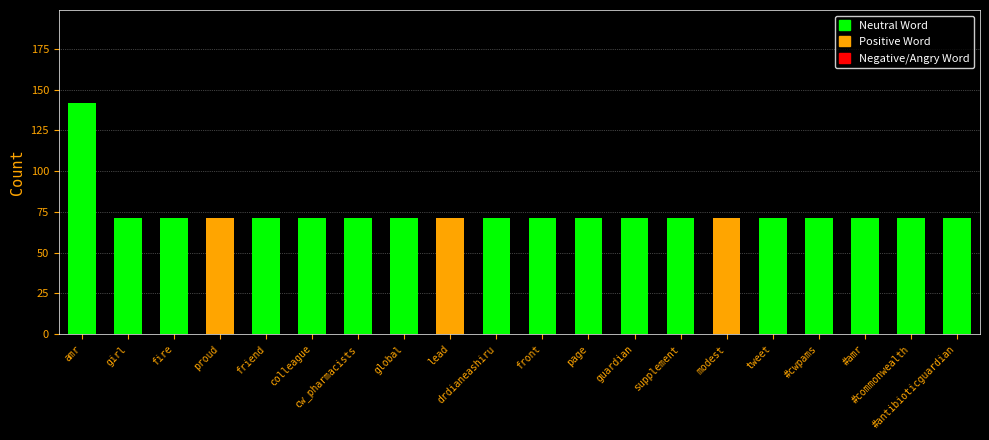

The chart shows a value of 114 at modest. True or false?

False